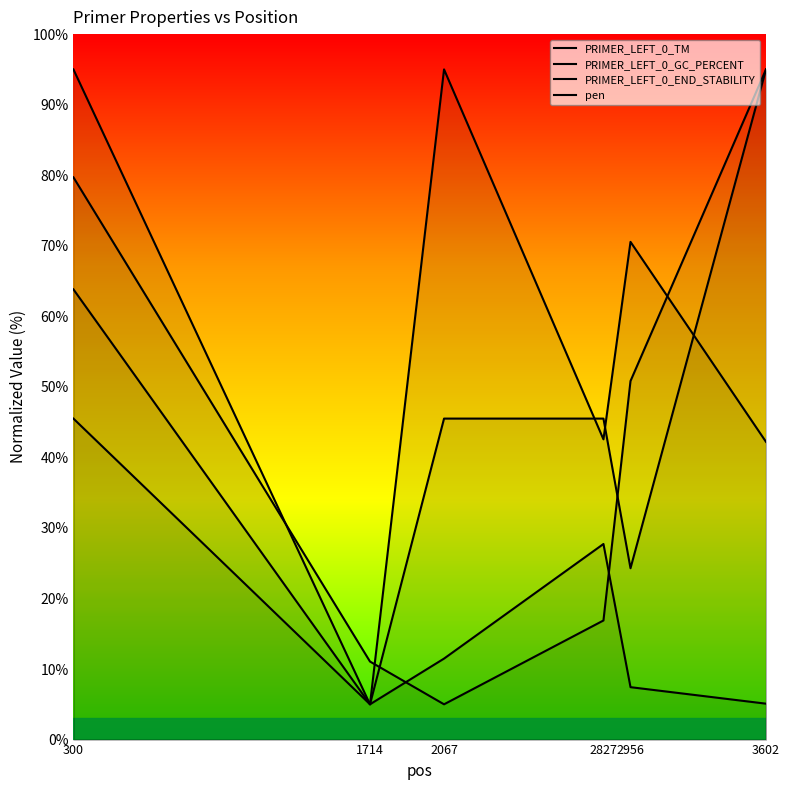

The pen series shows 88.2 at 2956. True or false?

False